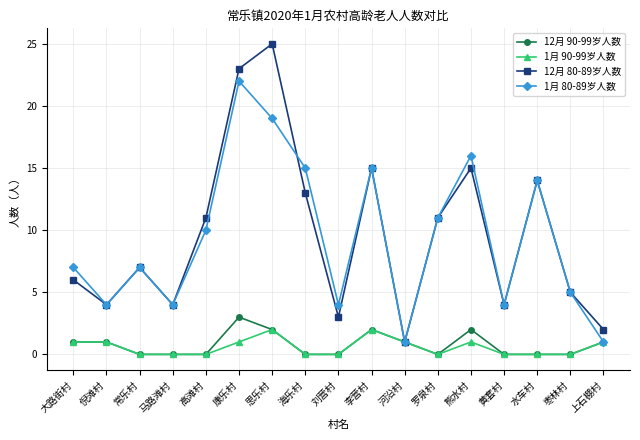

Which series changed the most between 黄套村 and 上石棚村?

1月 80-89岁人数